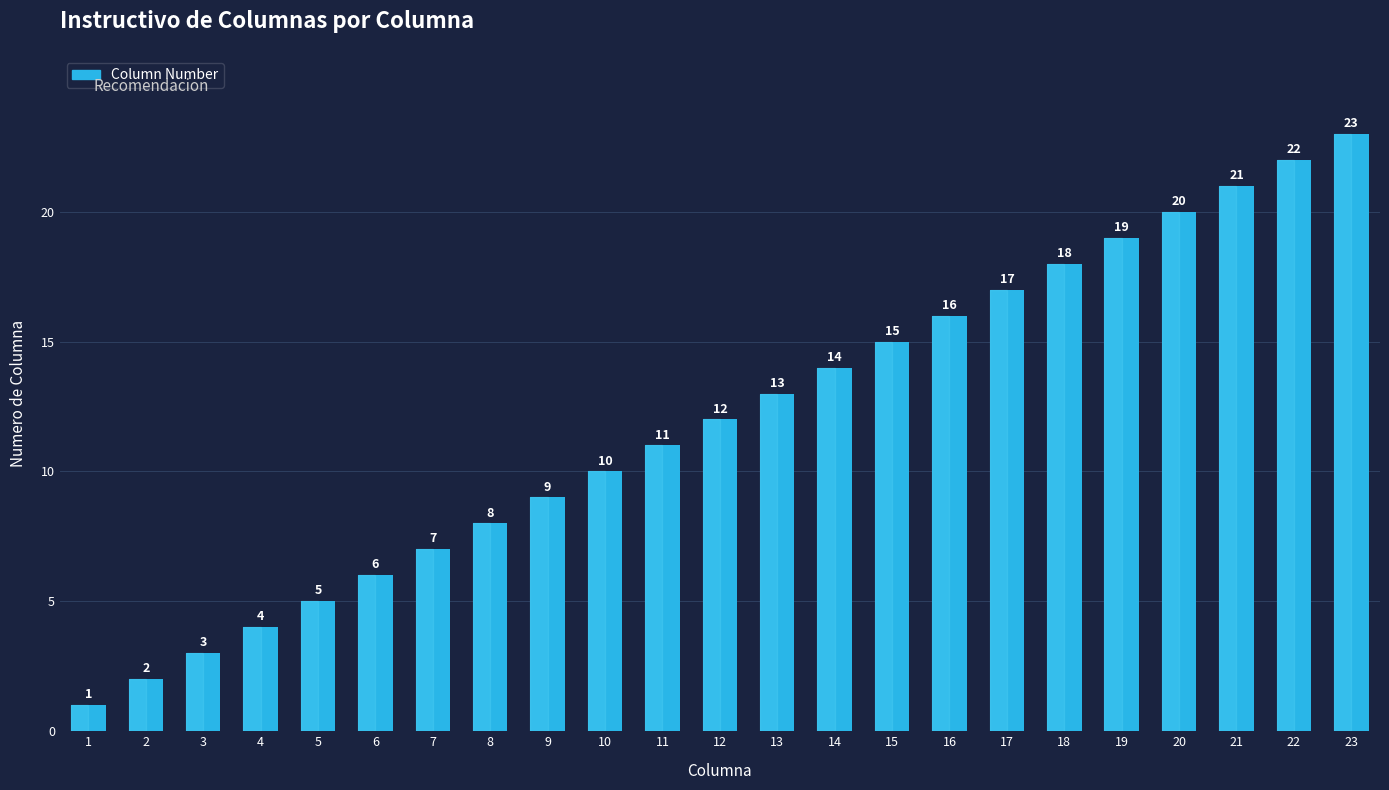

What is the difference between the second highest and minimum values?

21